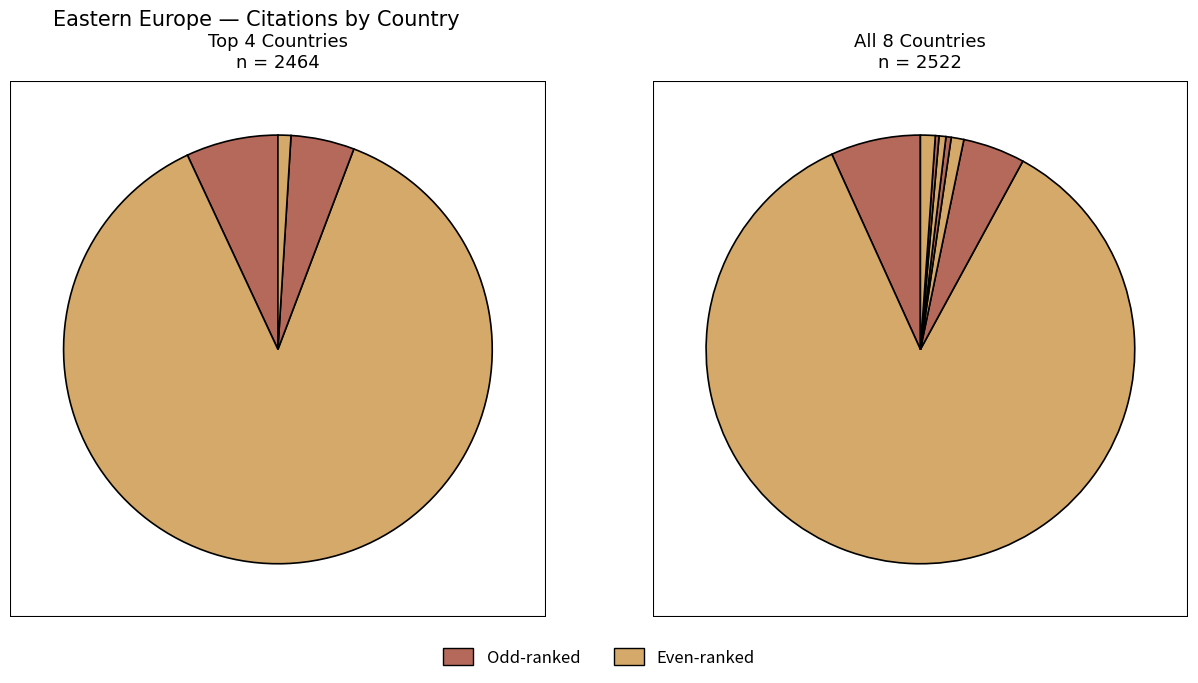

What percentage is the Belarus slice, to the nearest percent?

1%